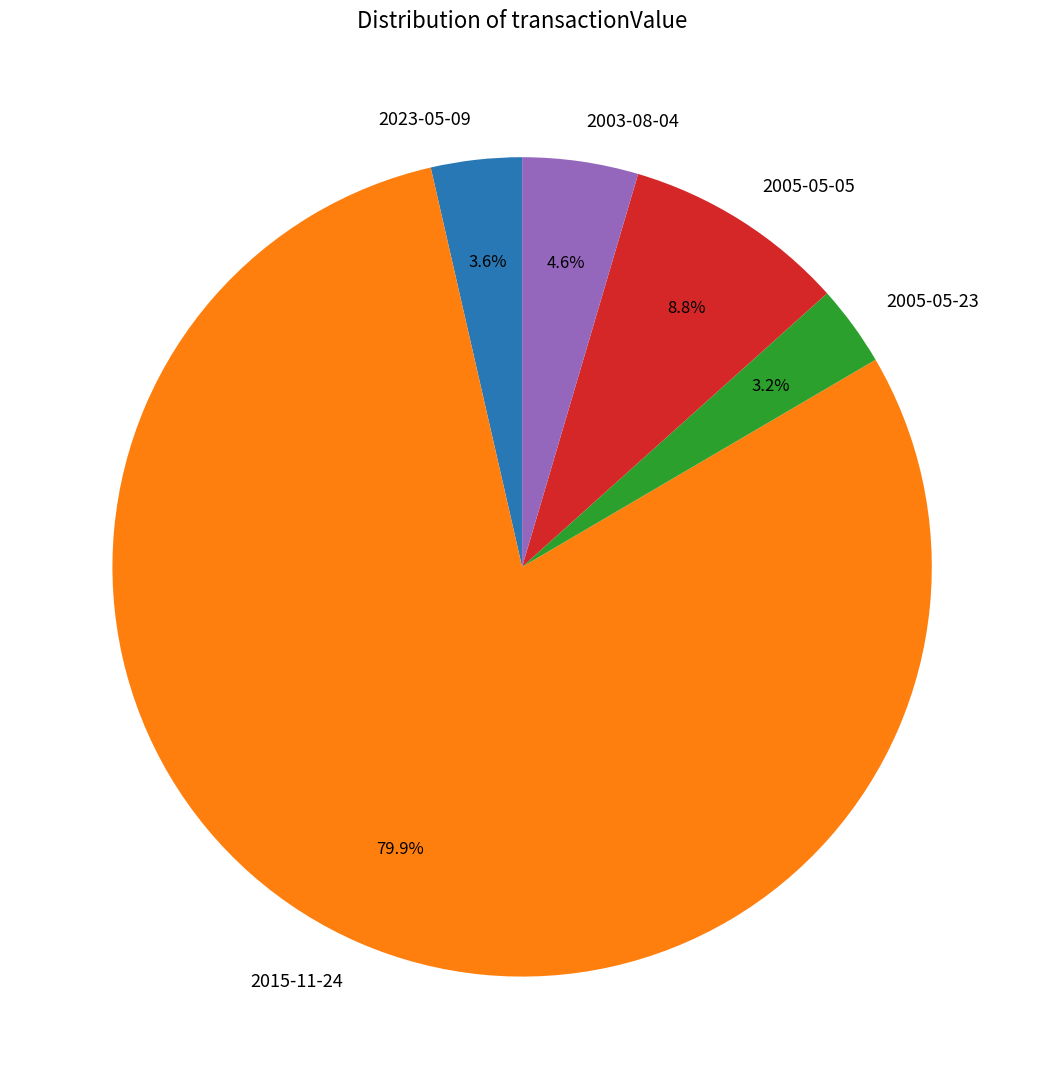

What percentage do 2005-05-05 and 2023-05-09 together represent?

12.4%